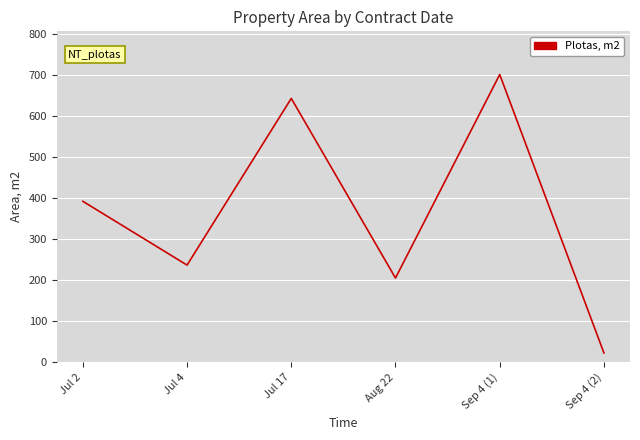

The value at Sep 4 (2) is 22.9. True or false?

True